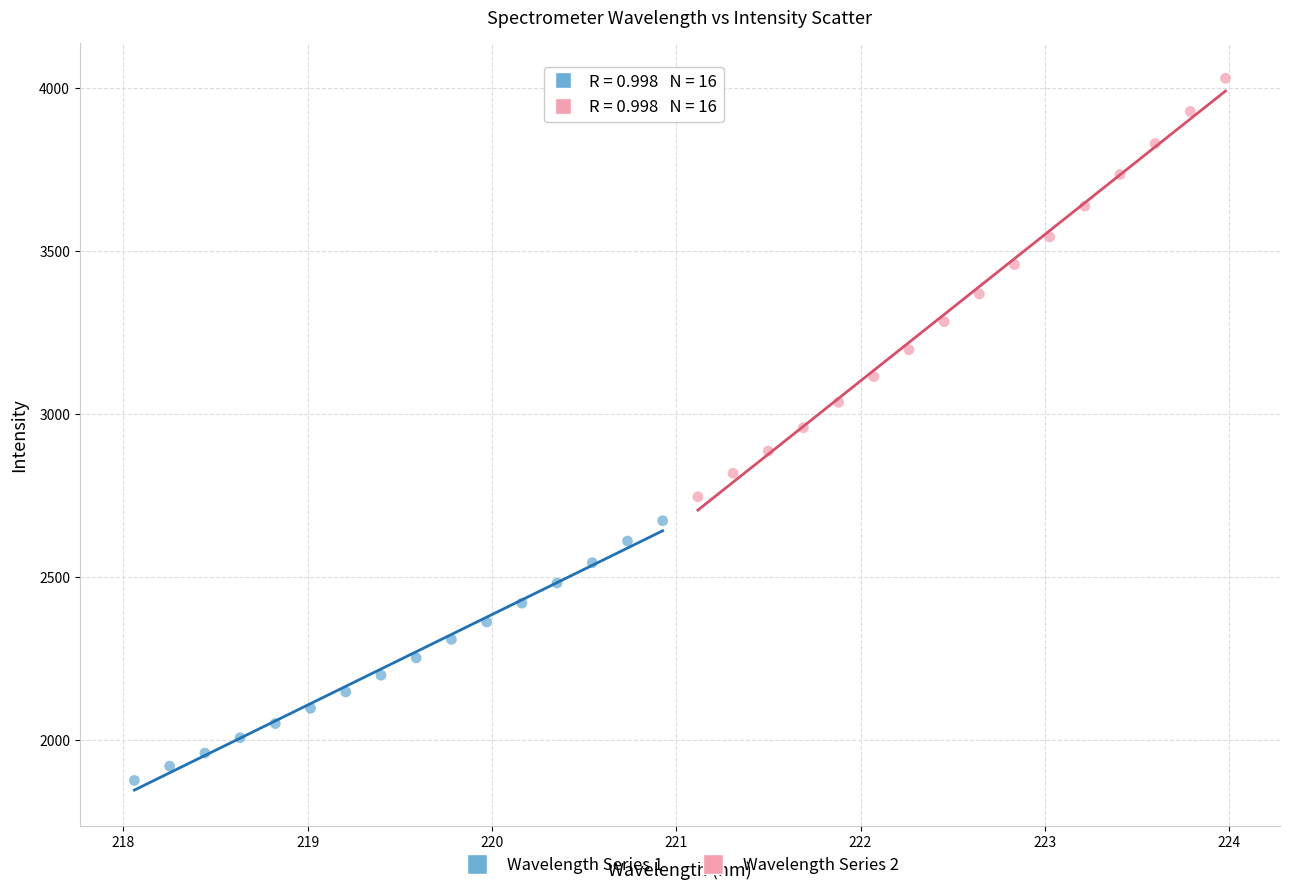

Which series reaches the minimum Y coordinate?

Wavelength Series 1